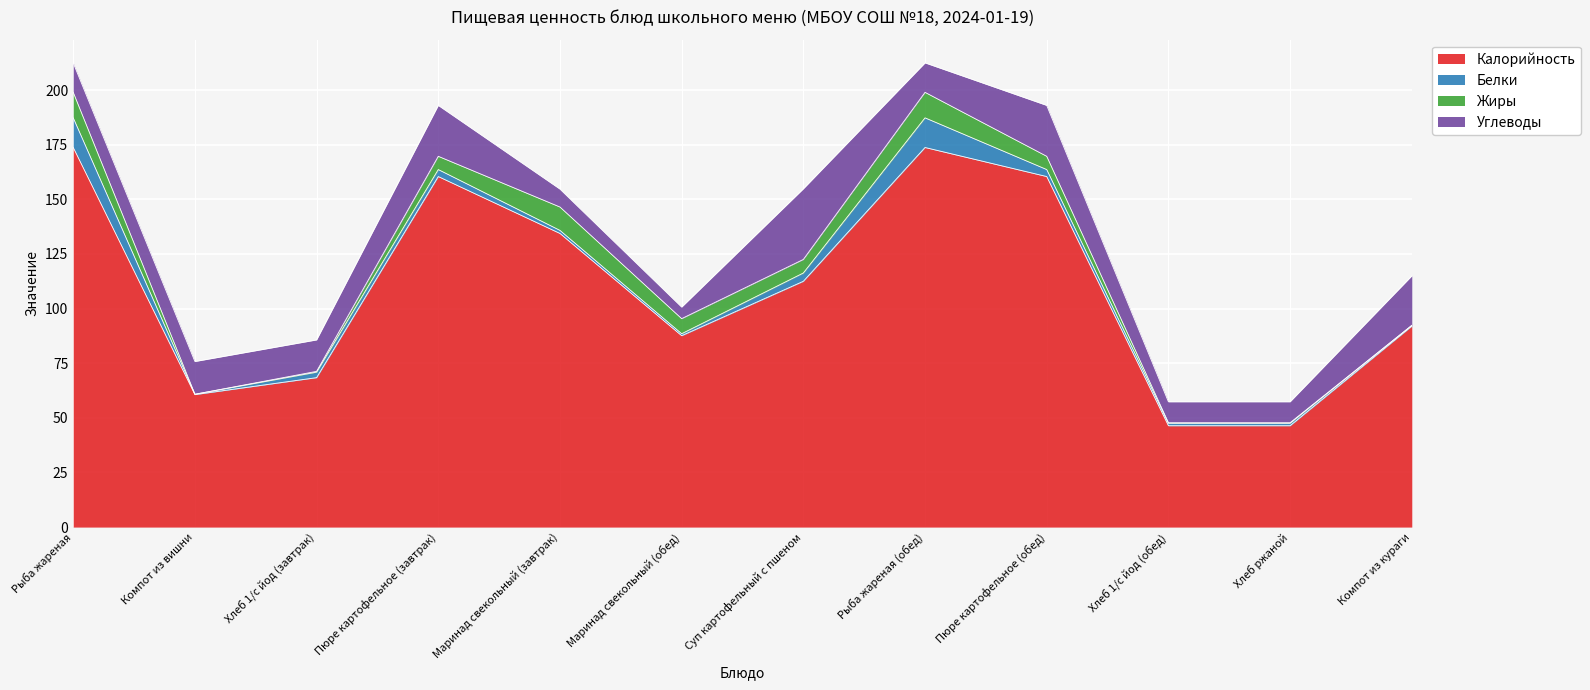

At which label is Белки closest to 6?

Суп картофельный с пшеном